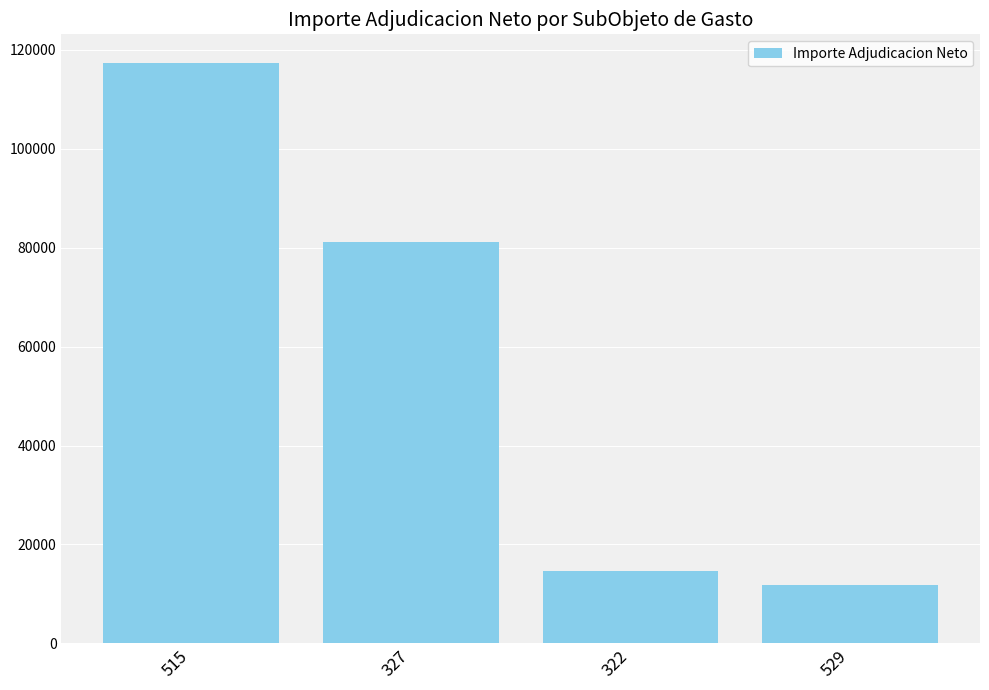

List the labels in order of value, largest first.

515, 327, 322, 529